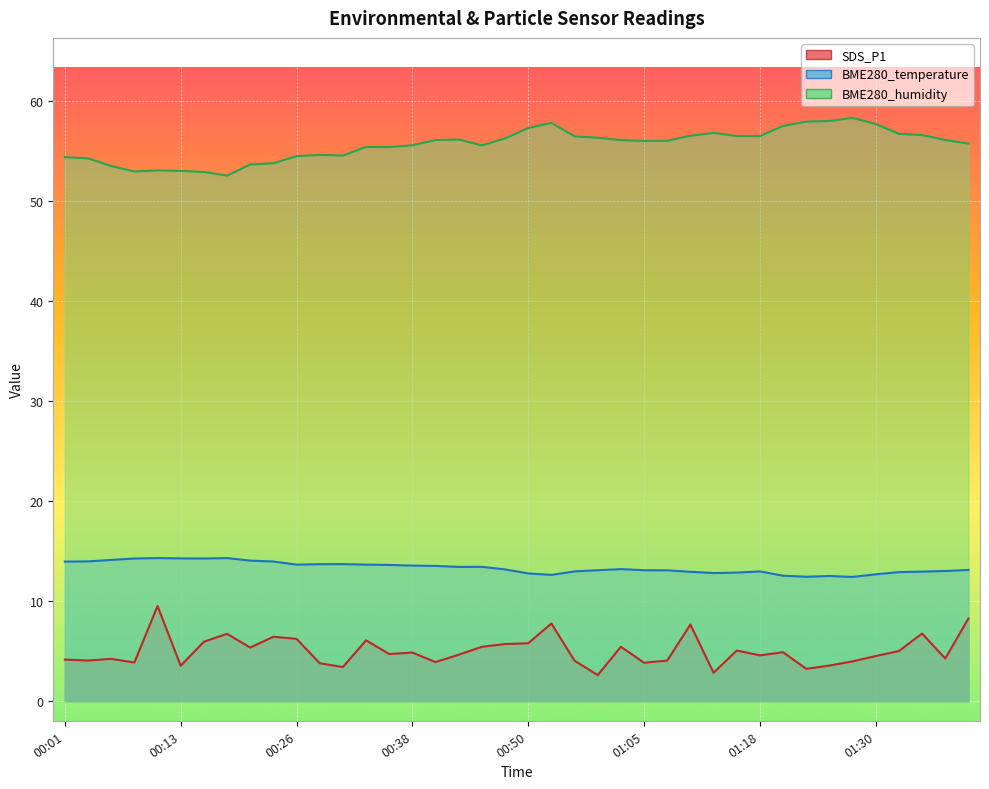

How many interior local valleys does the BME280_temperature series have?

7